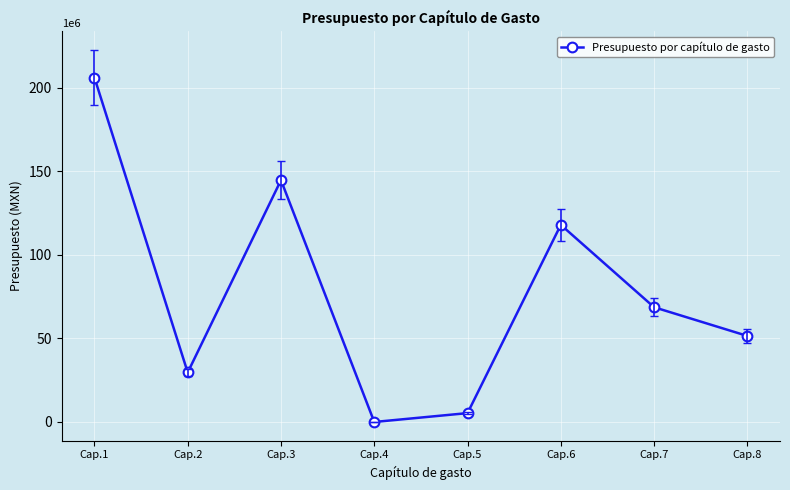

At which label is the value closest to 102996906?

Cap.6